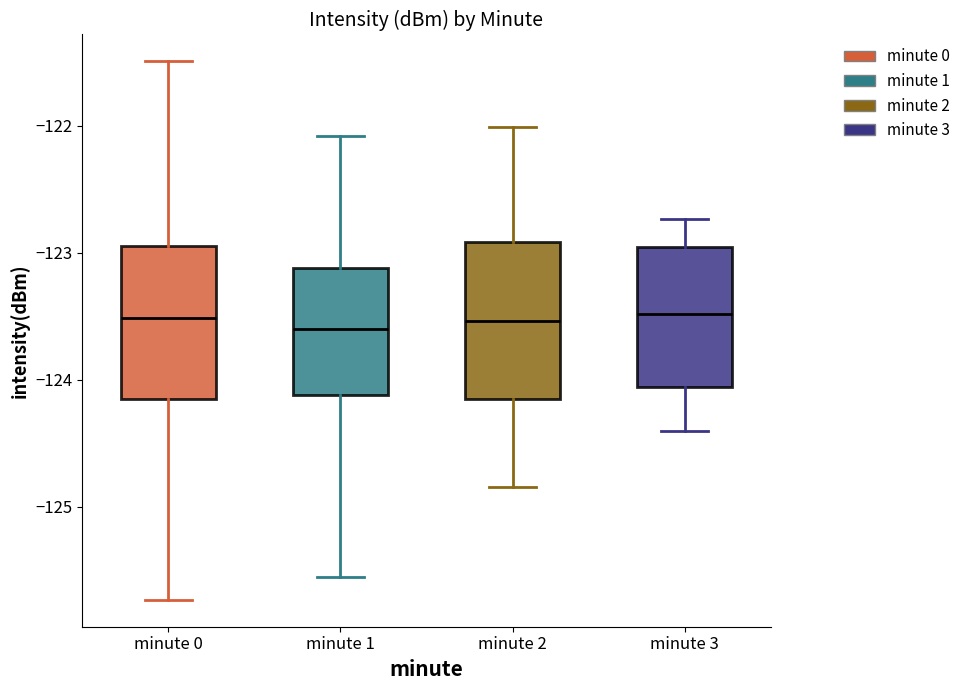

Reading left to right, transcribe this box plot: for each box, give where its median line is, the range the box spans, and where its two whiskers end, as read against the y-axis. The values are not printed on the chart, so give them approximately, as read against the axis.

minute 0: median -123.5, box -124.2 to -122.9, whiskers -125.7 to -121.5
minute 1: median -123.6, box -124.1 to -123.1, whiskers -125.6 to -122.1
minute 2: median -123.5, box -124.2 to -122.9, whiskers -124.8 to -122.0
minute 3: median -123.5, box -124.1 to -123.0, whiskers -124.4 to -122.7